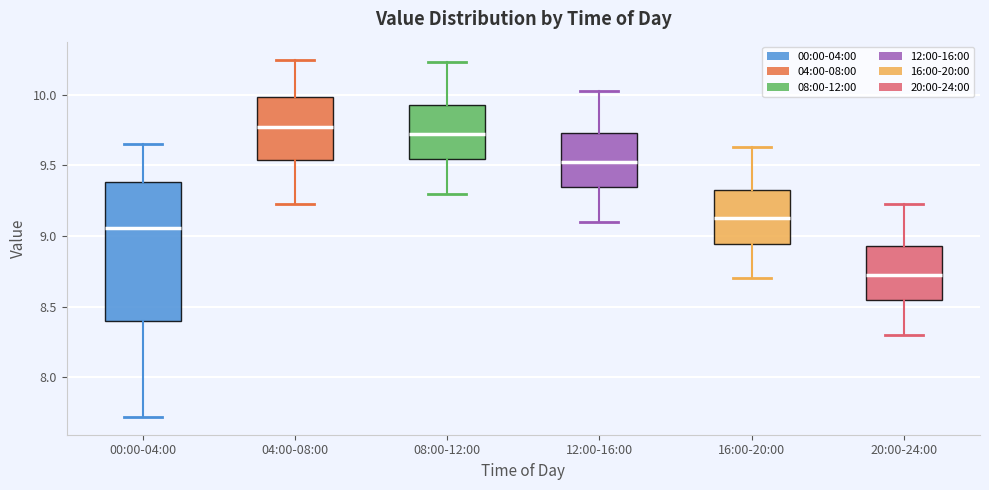

Comparing the boxes themselves (not the whiskers), which one is the tallest?

00:00-04:00